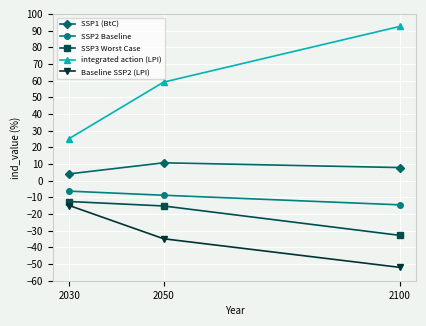

At 2100, list the series in order from smallest to largest.

Baseline SSP2 (LPI), SSP3 Worst Case, SSP2 Baseline, SSP1 (BtC), integrated action (LPI)